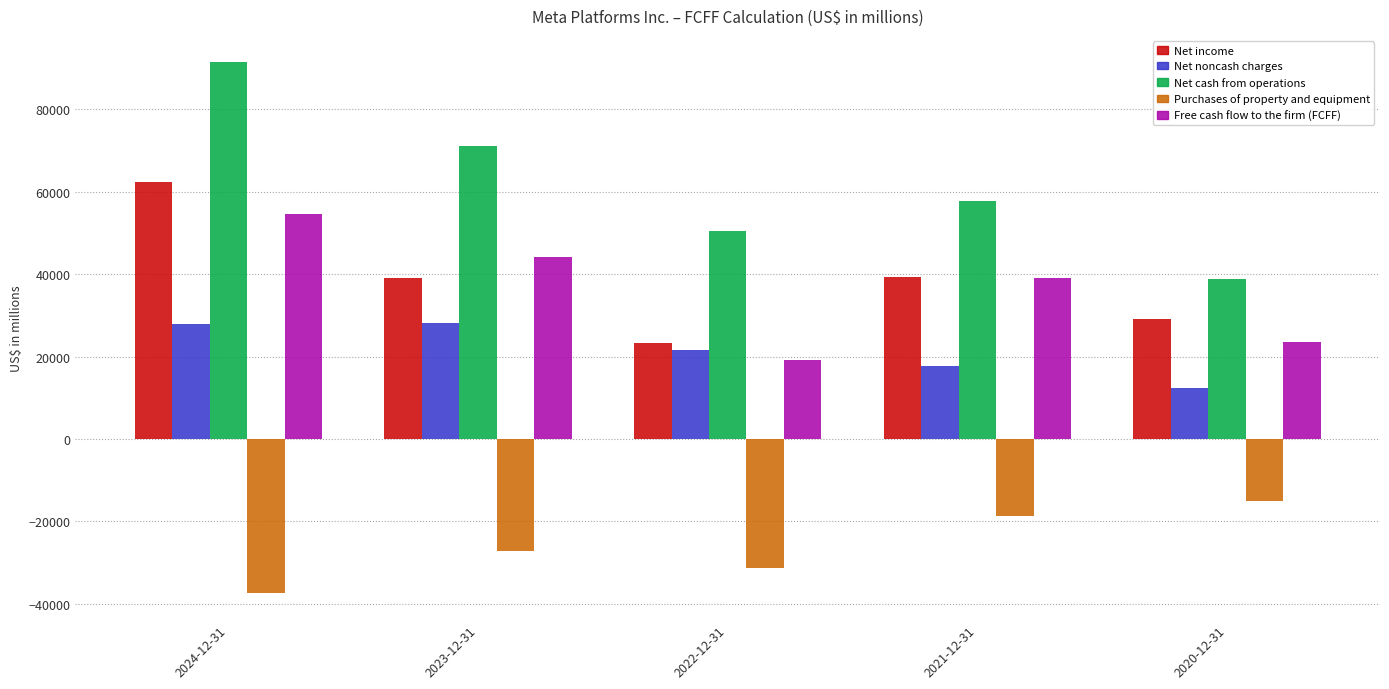

What is the approximate value of Free cash flow to the firm (FCFF) at 2023-12-31?

44082